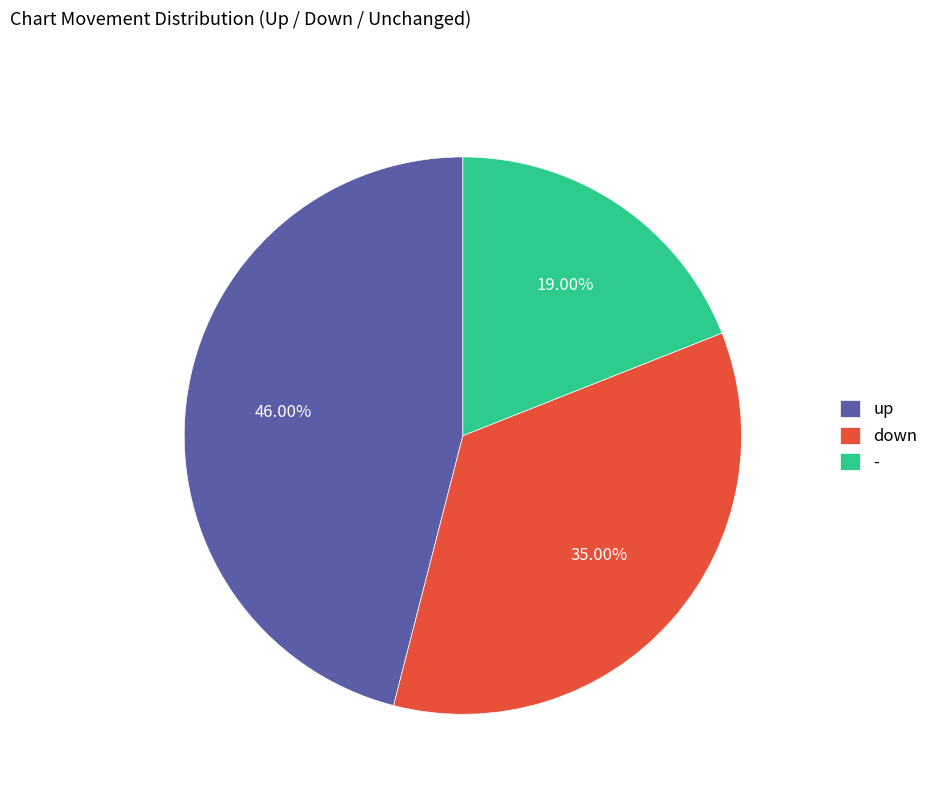

What is the largest slice in the pie chart?

up